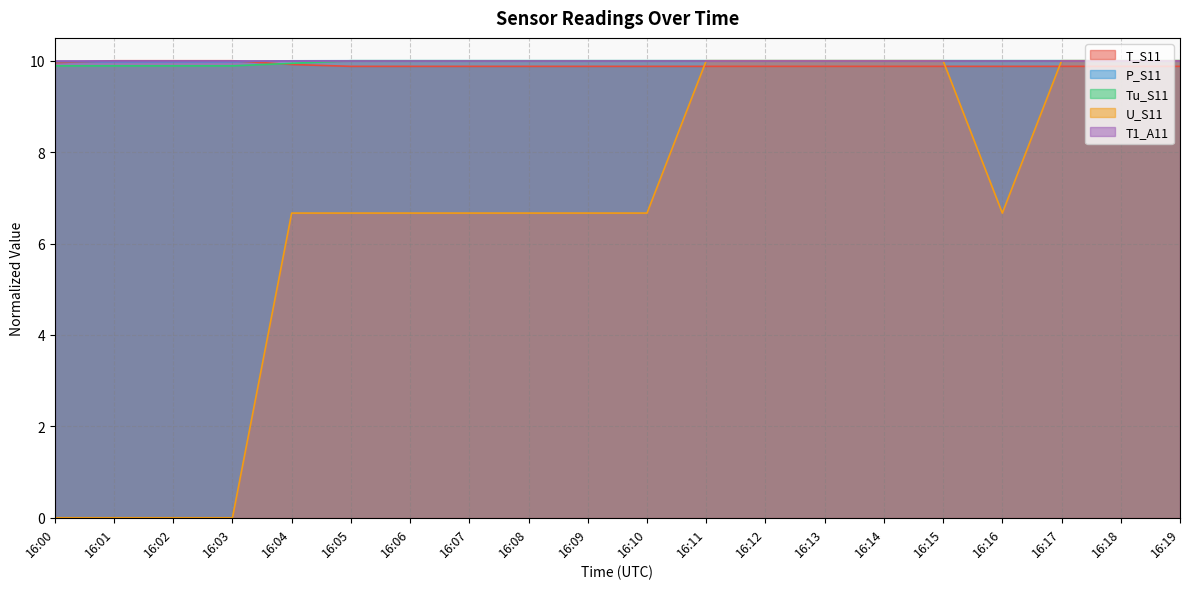

True or false: Tu_S11 and U_S11 cross at least once.

False